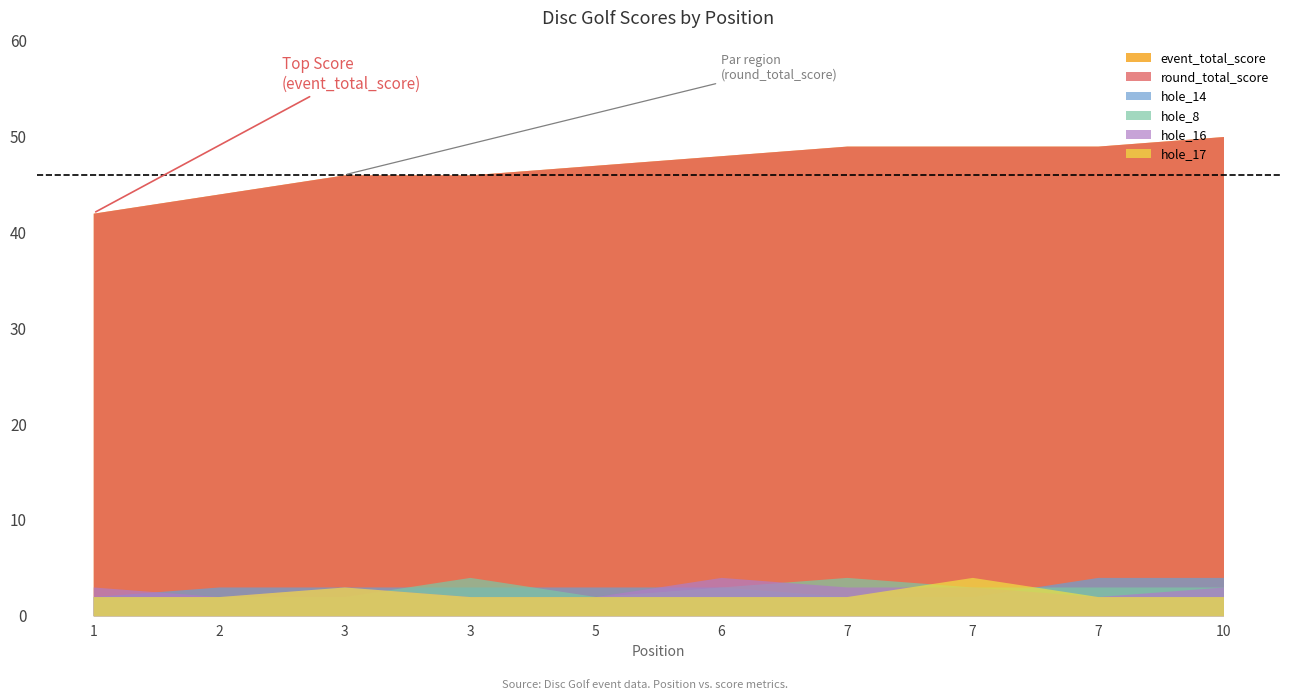

The hole_8 series shows 2 at 2. True or false?

True